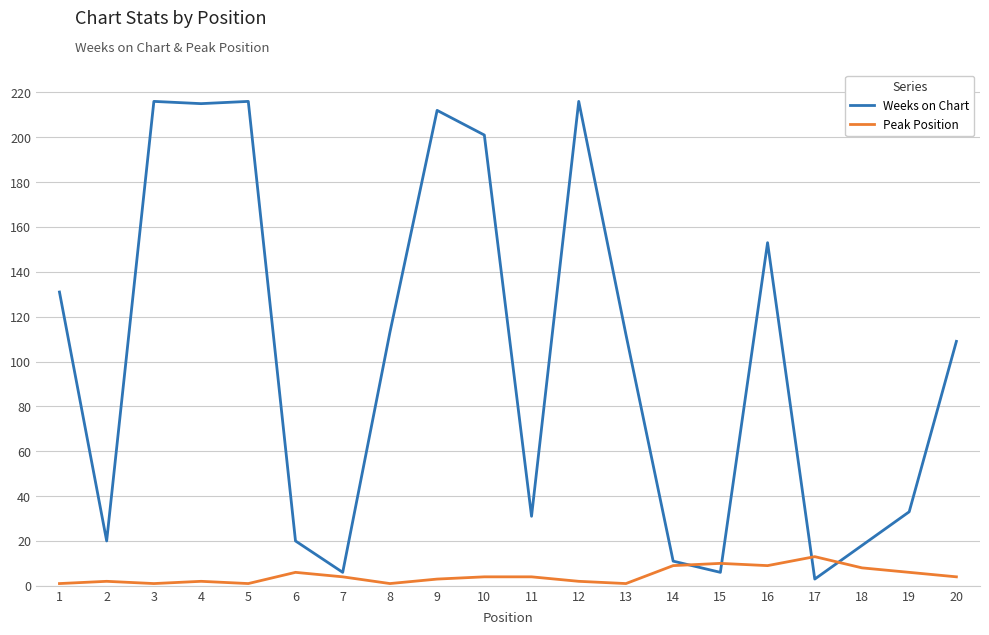

Reading left to right, list all the values displayed in this chart.

Weeks on Chart: 131	20	216	215	216	20	6	113	212	201	31	216	112	11	6	153	3	18	33	109
Peak Position: 1	2	1	2	1	6	4	1	3	4	4	2	1	9	10	9	13	8	6	4